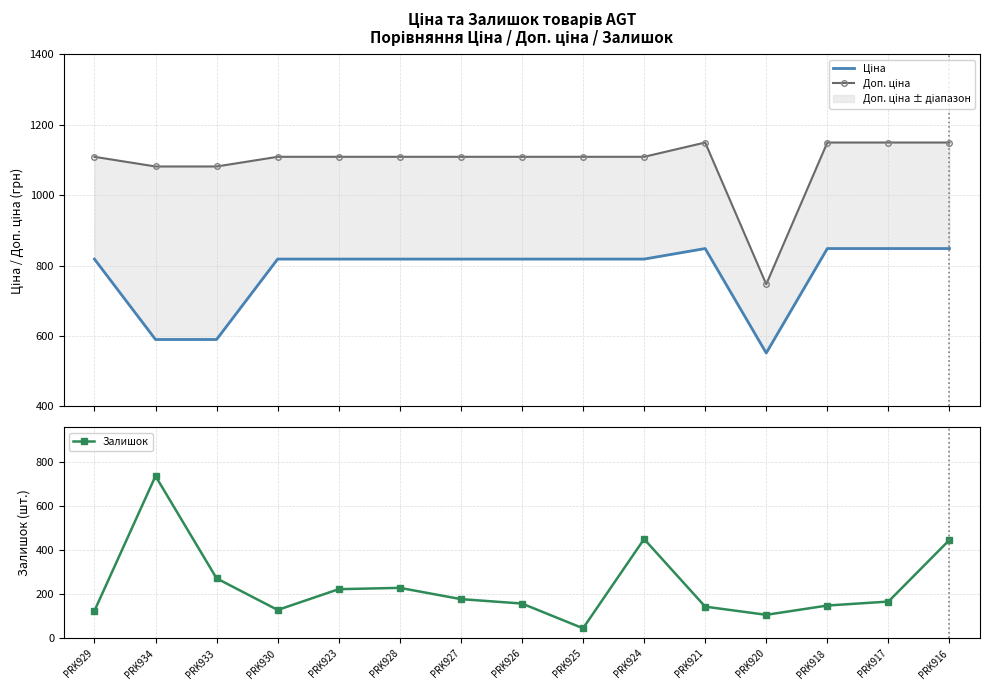

What is the smallest value displayed?

46.0